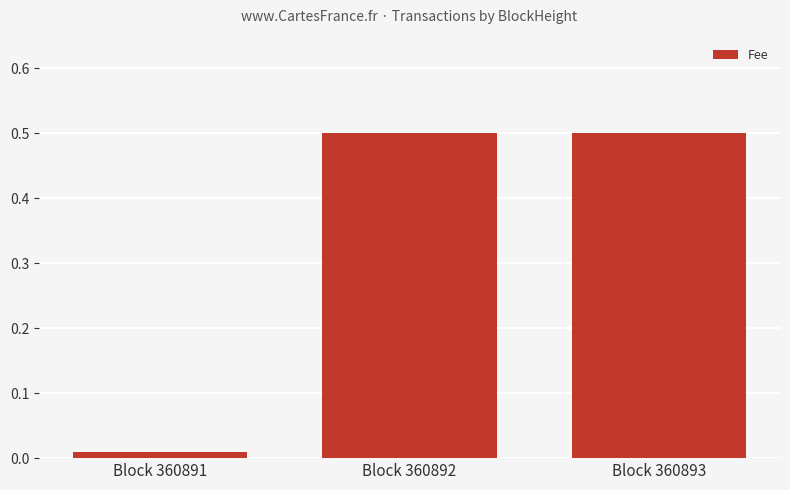

What is the change in value from Block 360891 to Block 360892?

+0.5